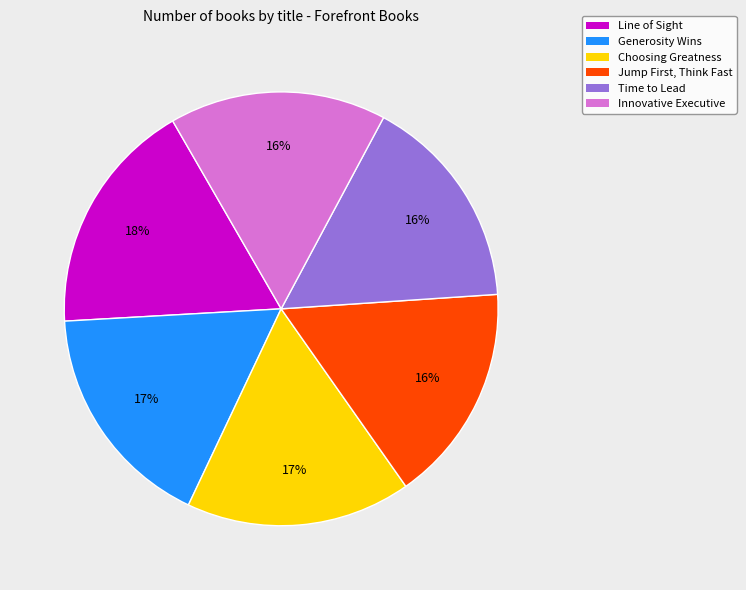

To the nearest percent, what is the average slice percentage?

17%